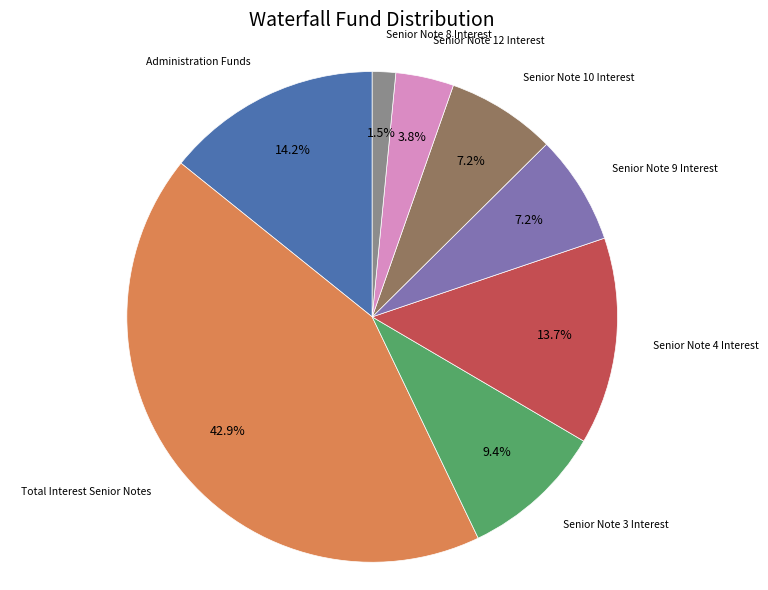

To the nearest percent, what is the average slice percentage?

12%